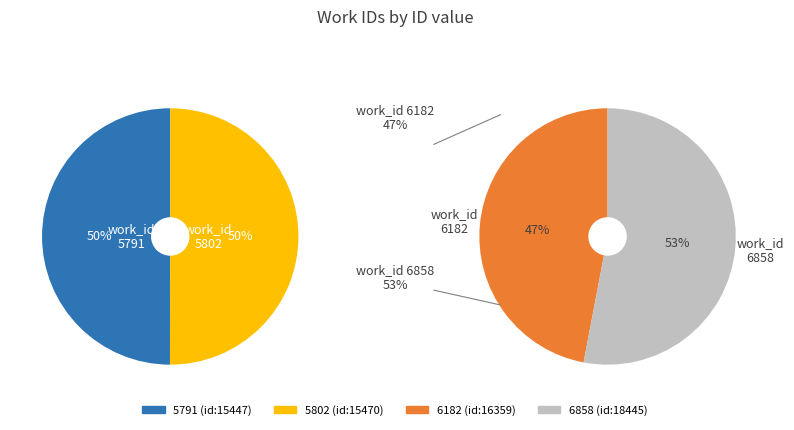

What percentage do 6858 and 5791 together represent?

51.6%